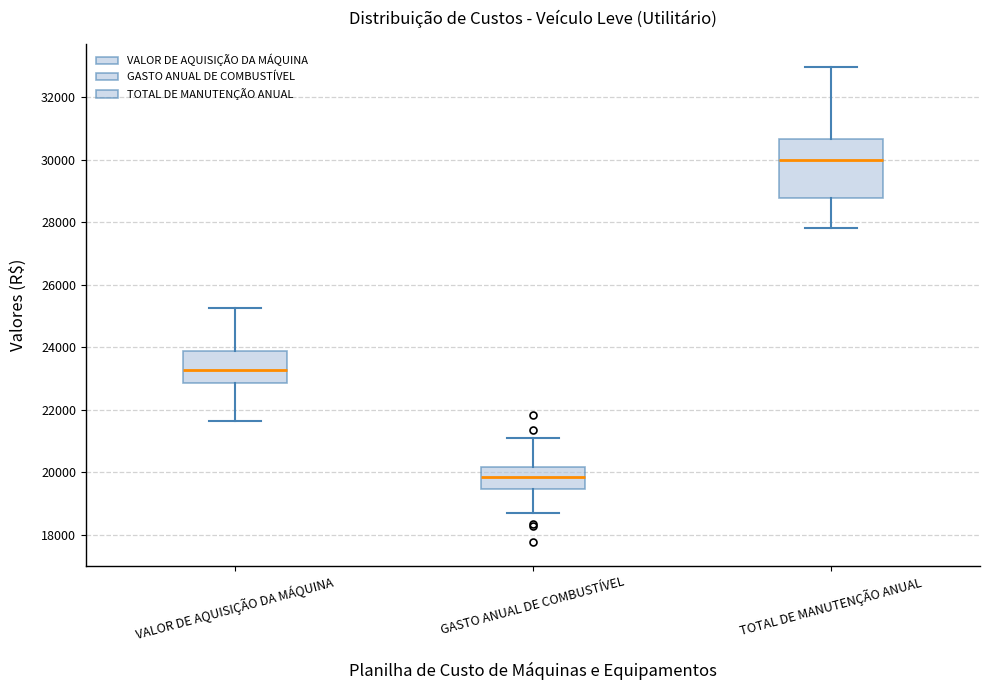

Which box is the tallest, from its lower edge to its upper edge?

TOTAL DE MANUTENÇÃO ANUAL